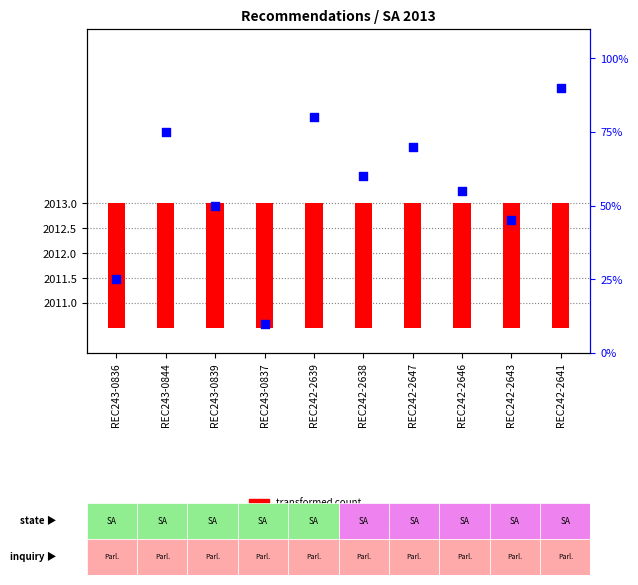

At which category is the sum across all series the highest?

REC242-2641